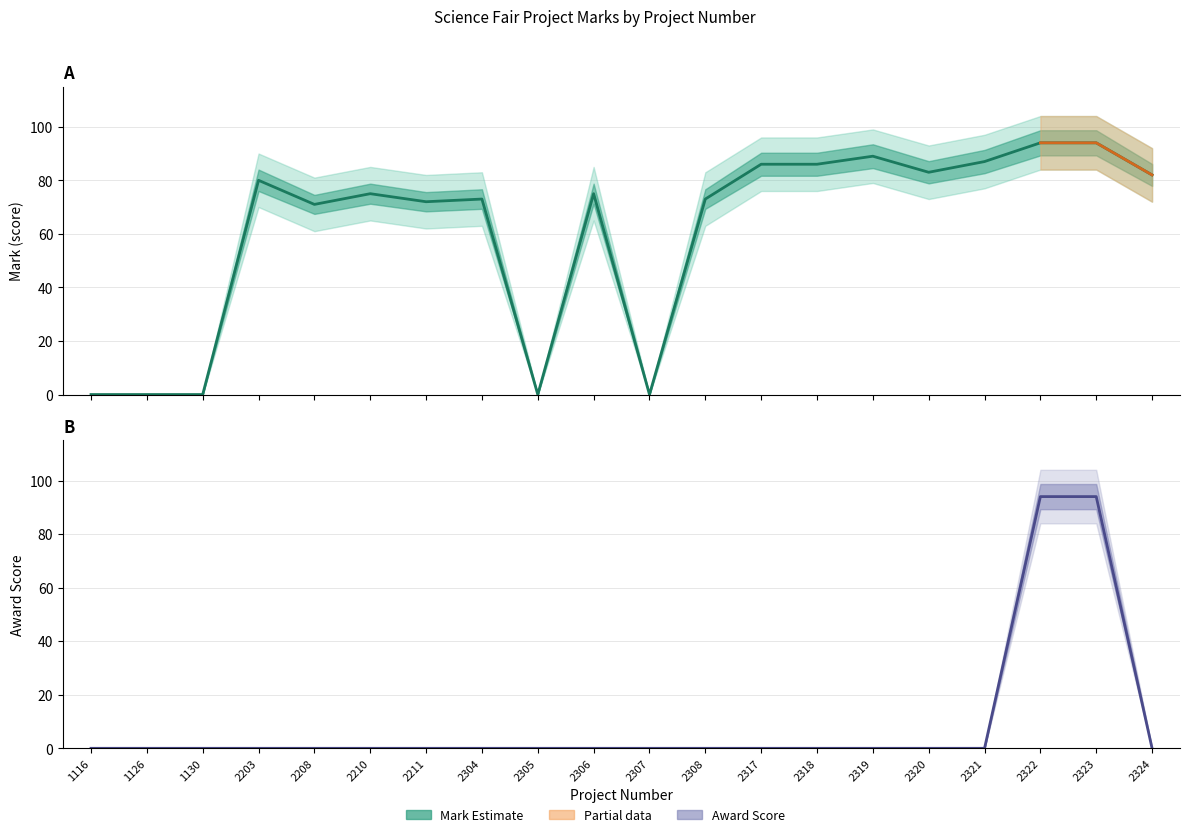

What is the difference between the maximum and minimum values in the Award (center) series?

94